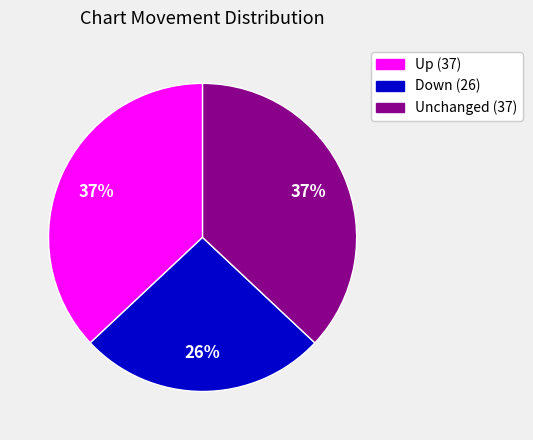

What percentage is the Up (37) slice, to the nearest percent?

37%